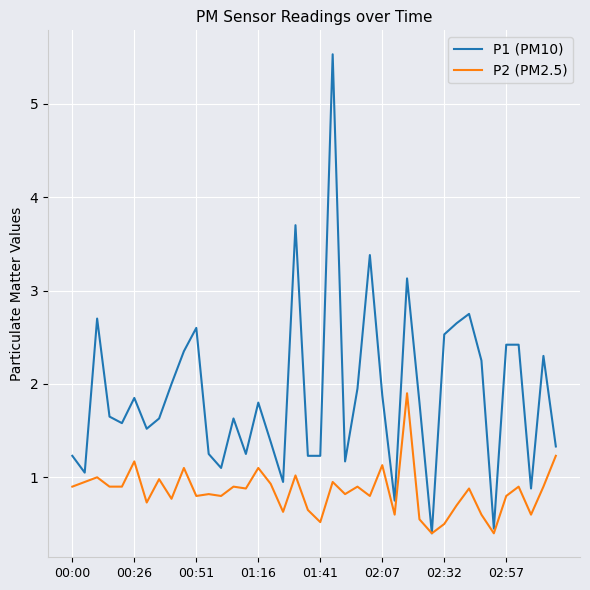

List the series in order of their peak value, highest first.

P1 (PM10), P2 (PM2.5)